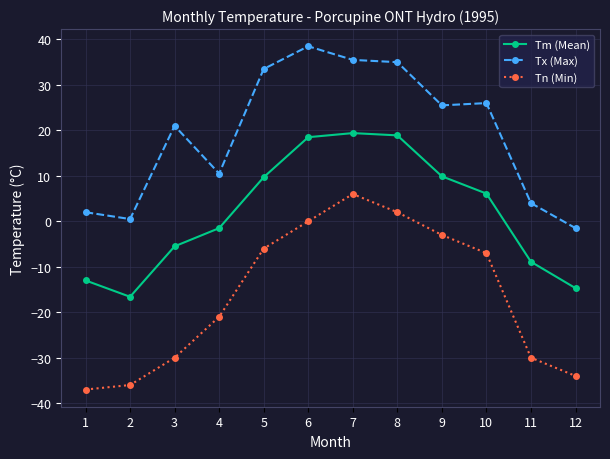

List the series in order of their overall mean, highest first.

Tx (Max), Tm (Mean), Tn (Min)